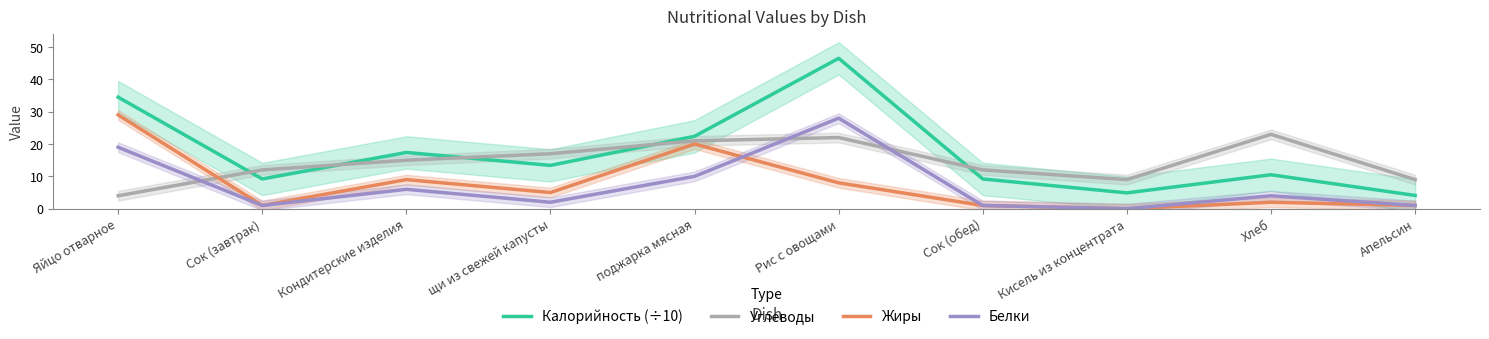

What is the label of the 1st point from the left?

Яйцо отварное